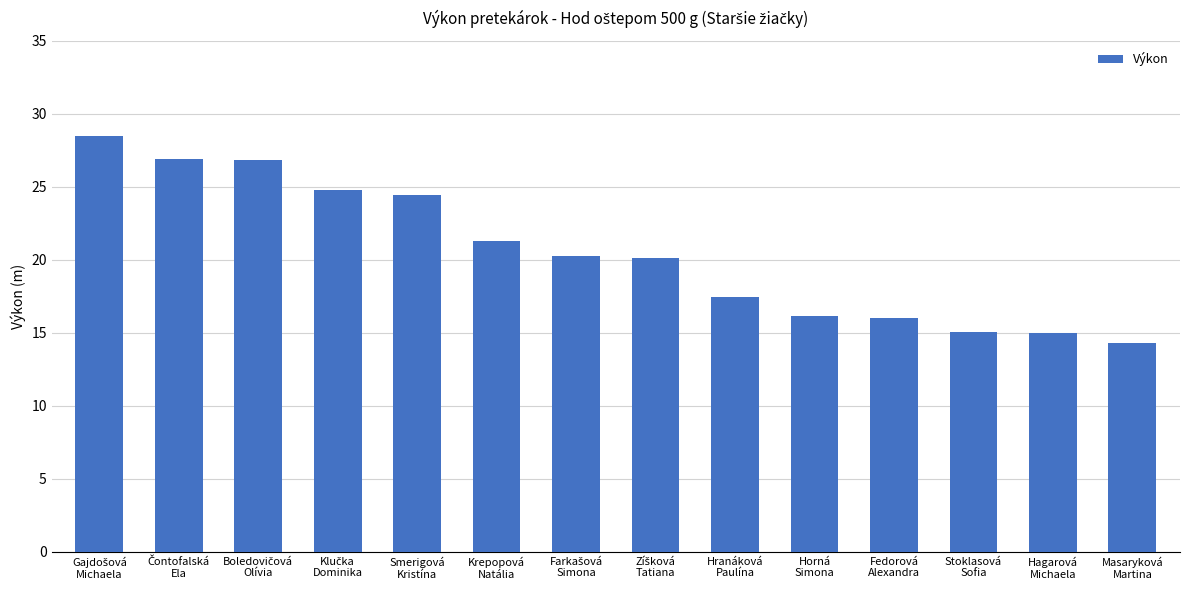

What is the sum of all values?

287.1